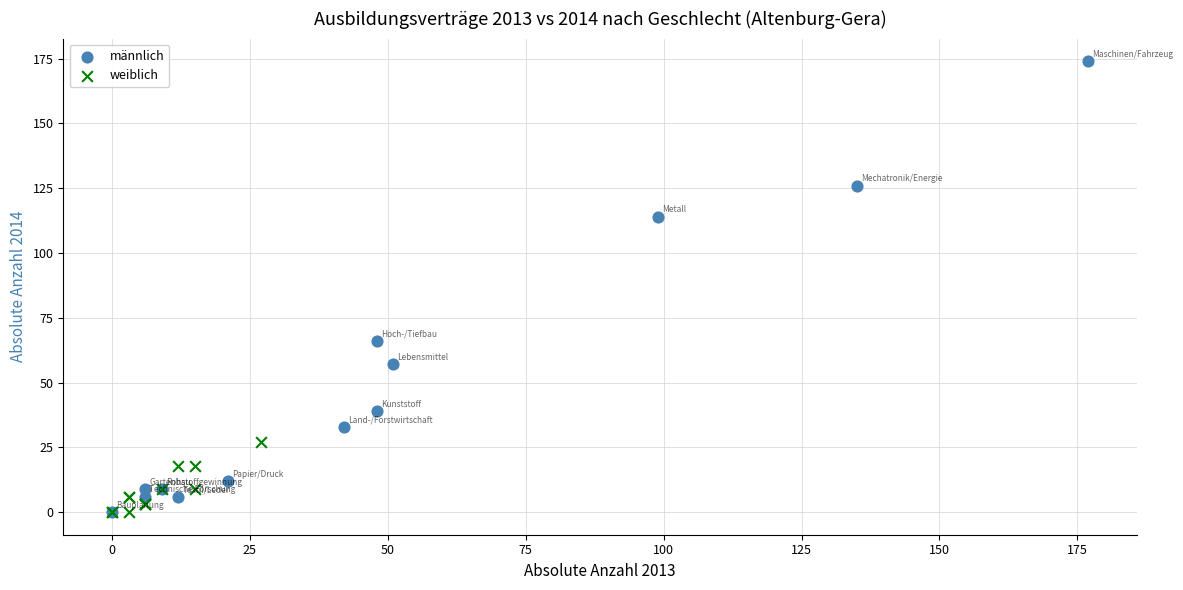

Which series reaches the maximum Y coordinate?

männlich